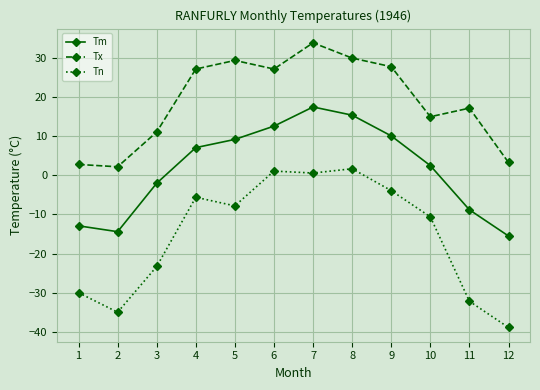

Which series has the largest range (max minus min)?

Tn